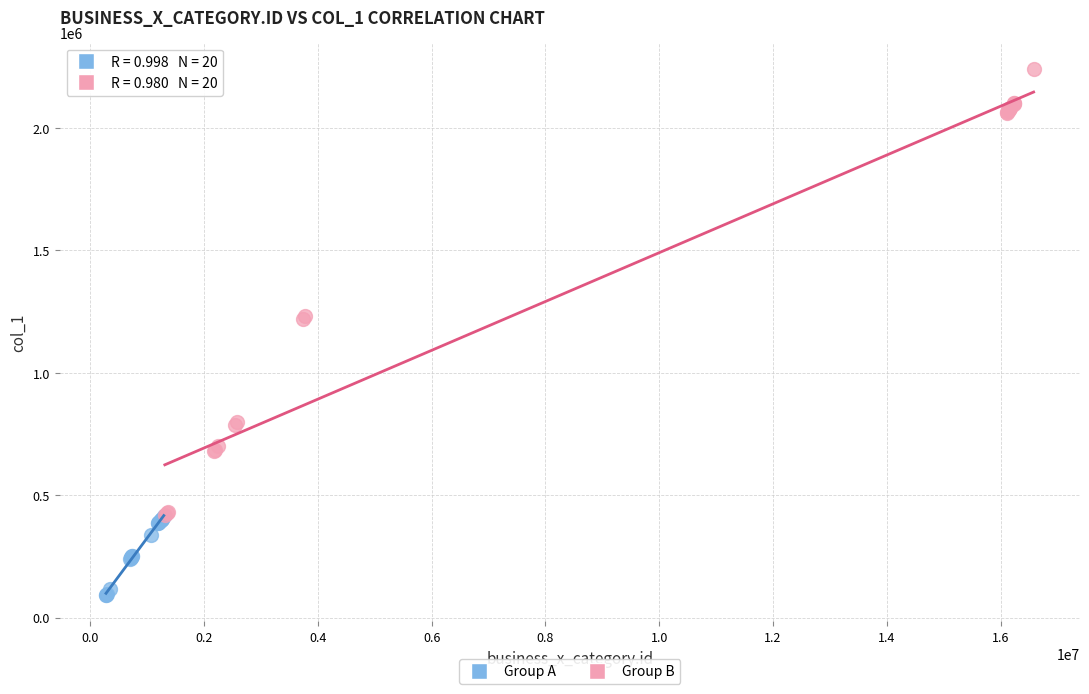

What are all the series names shown in the legend?

Group A, Group B